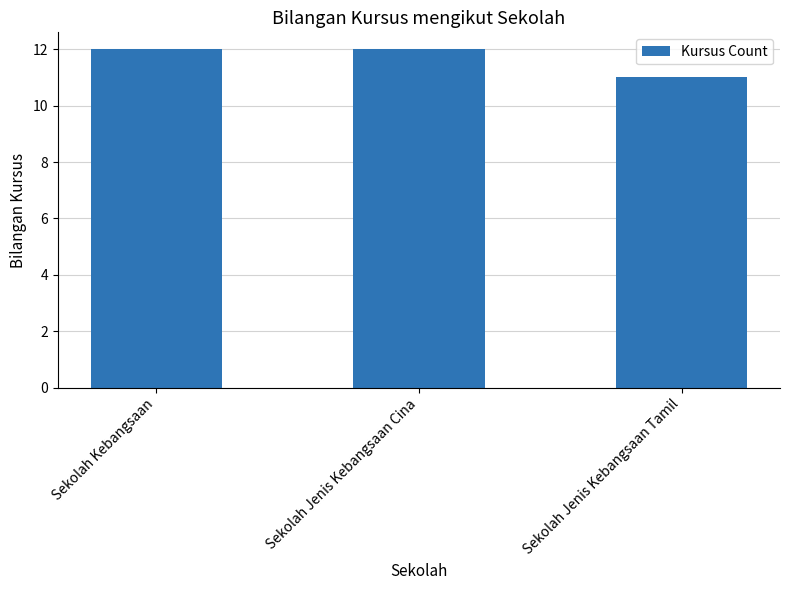

What is the label of the 2nd bar from the right?

Sekolah Jenis Kebangsaan Cina